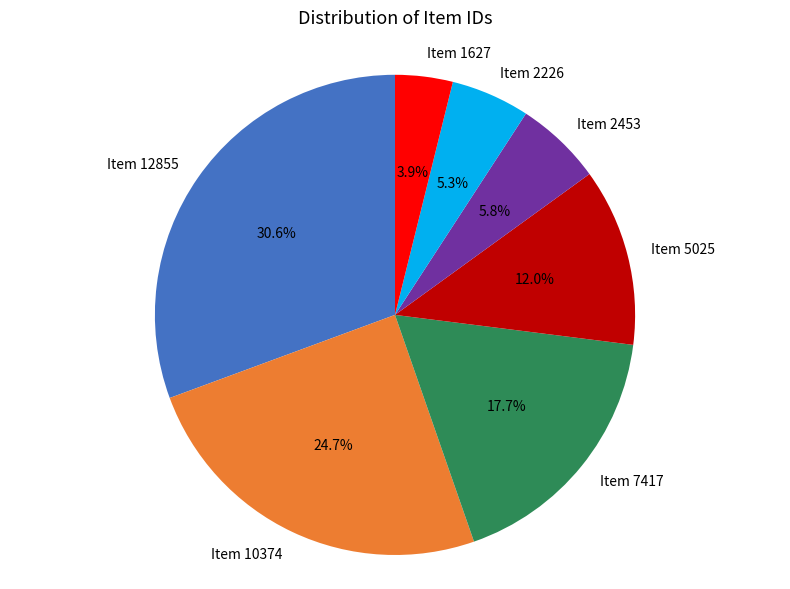

To the nearest percent, what is the difference between the Item 2226 and Item 10374 slice percentages?

19%